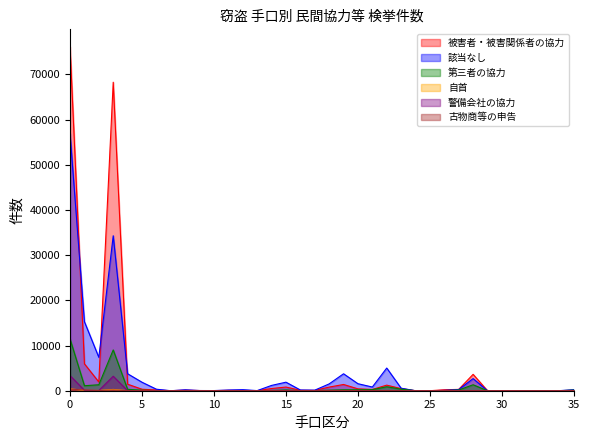

What is the greatest value displayed?

76172